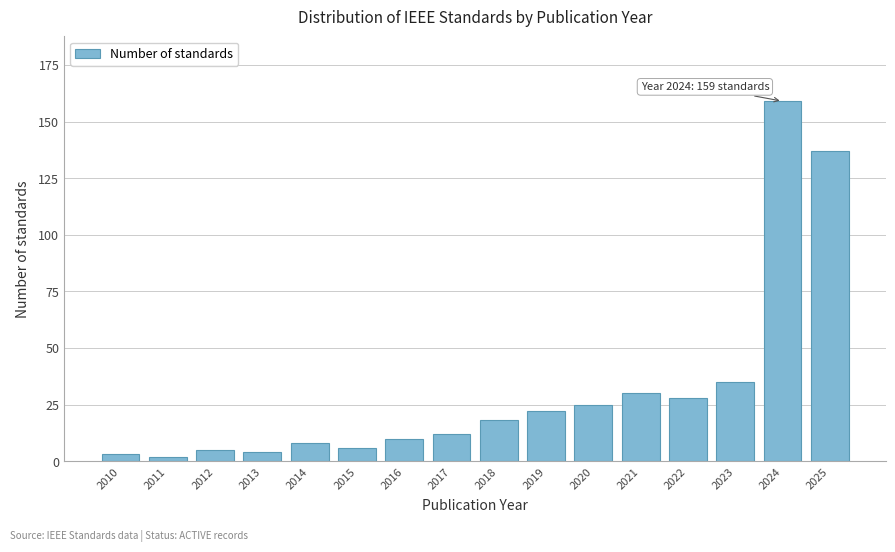

Reading left to right, what are all the values shown in this chart?

2010=3	2011=2	2012=5	2013=4	2014=8	2015=6	2016=10	2017=12	2018=18	2019=22	2020=25	2021=30	2022=28	2023=35	2024=159	2025=137